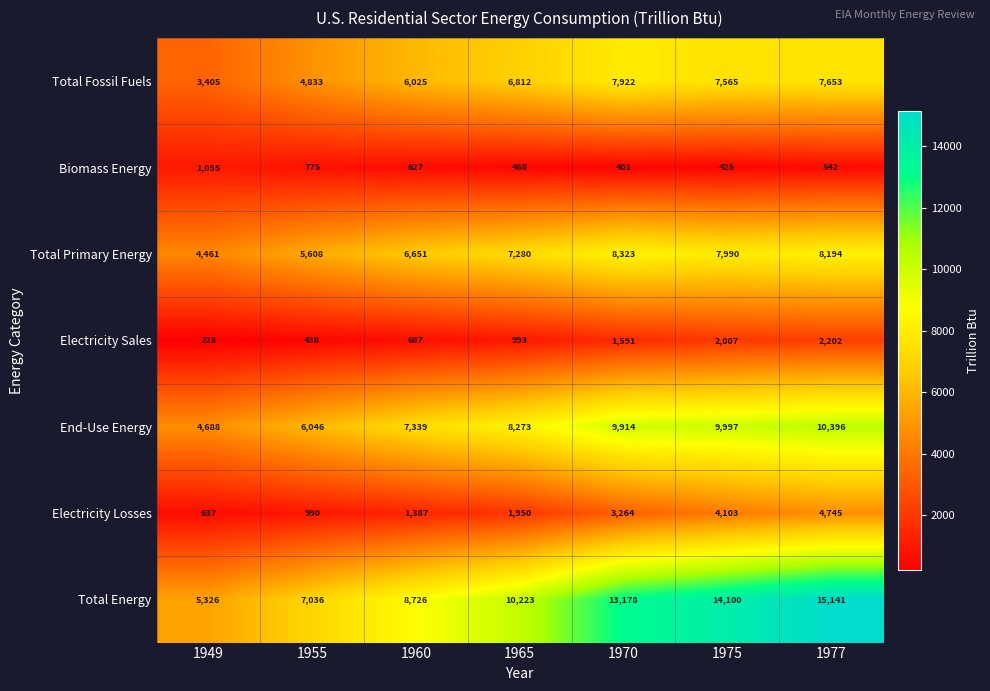

Rank the series at 1970 from lowest to highest value.

Biomass Energy, Electricity Sales, Electricity Losses, Total Fossil Fuels, Total Primary Energy, End-Use Energy, Total Energy